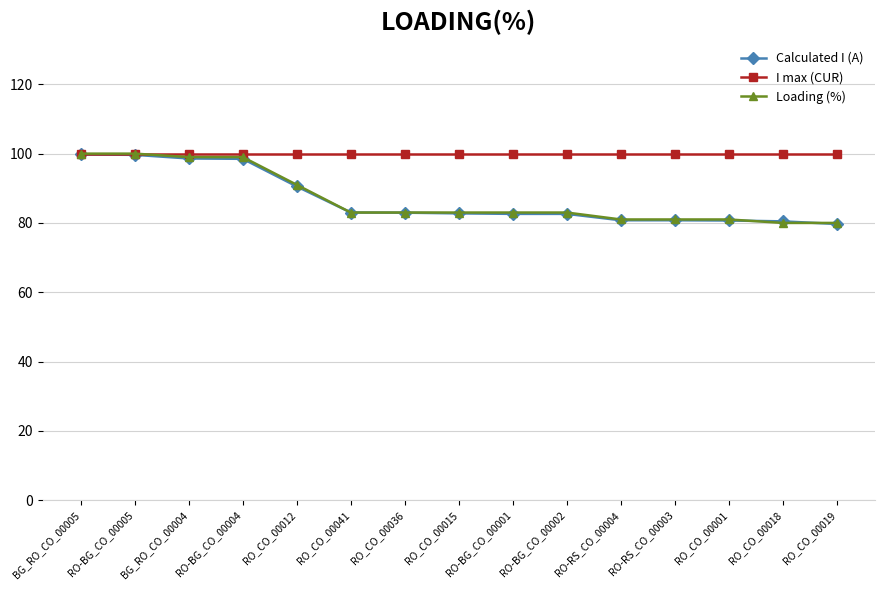

What is the greatest value displayed?

100.0